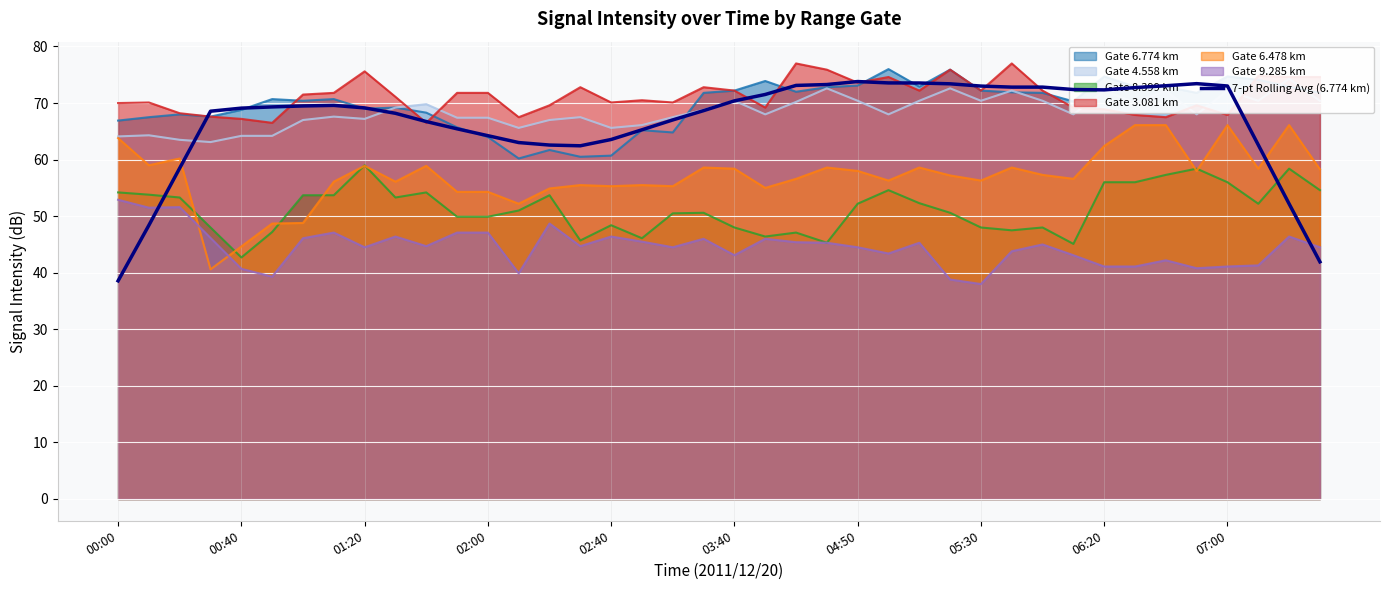

What is the greatest value displayed?

73.8